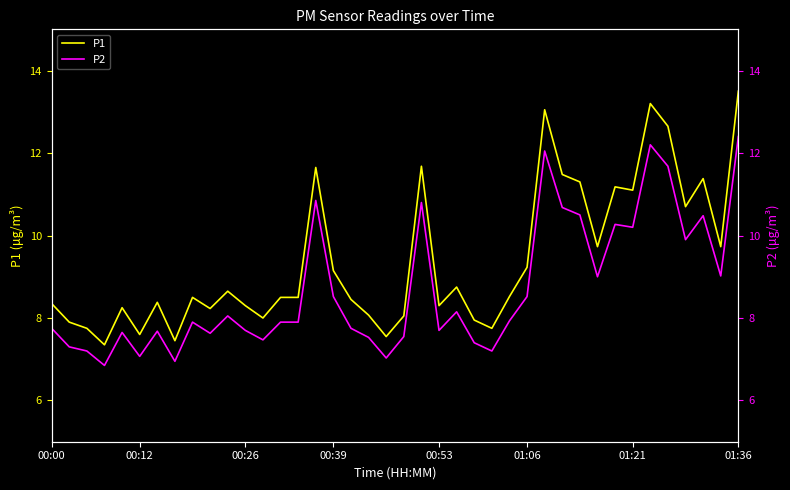

True or false: P2 has a value of 11.1 at 01:36.

False